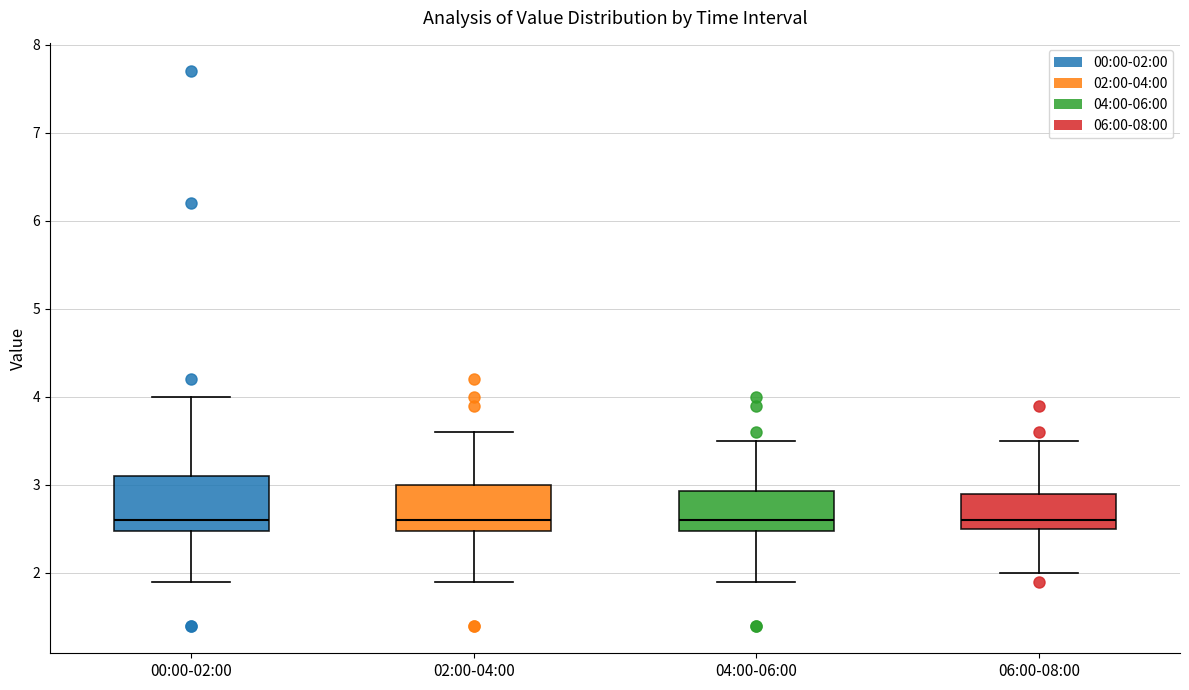

Comparing the boxes themselves (not the whiskers), which one is the tallest?

00:00-02:00